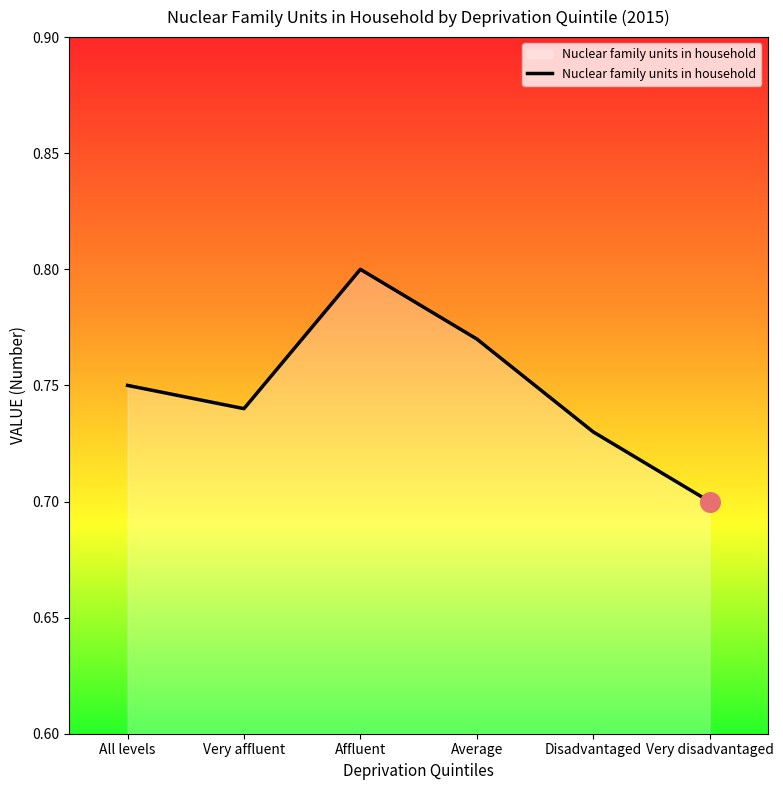

Between Average and All levels, which is larger?

Average